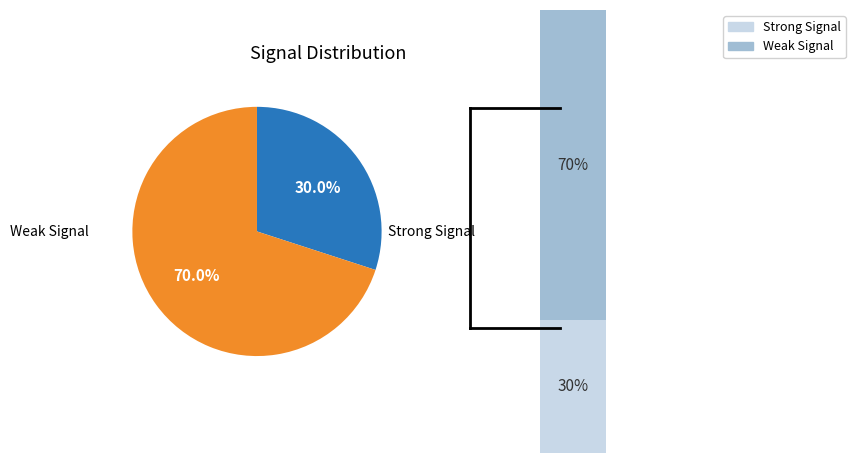

Does -59 represent more than half of the total?

No